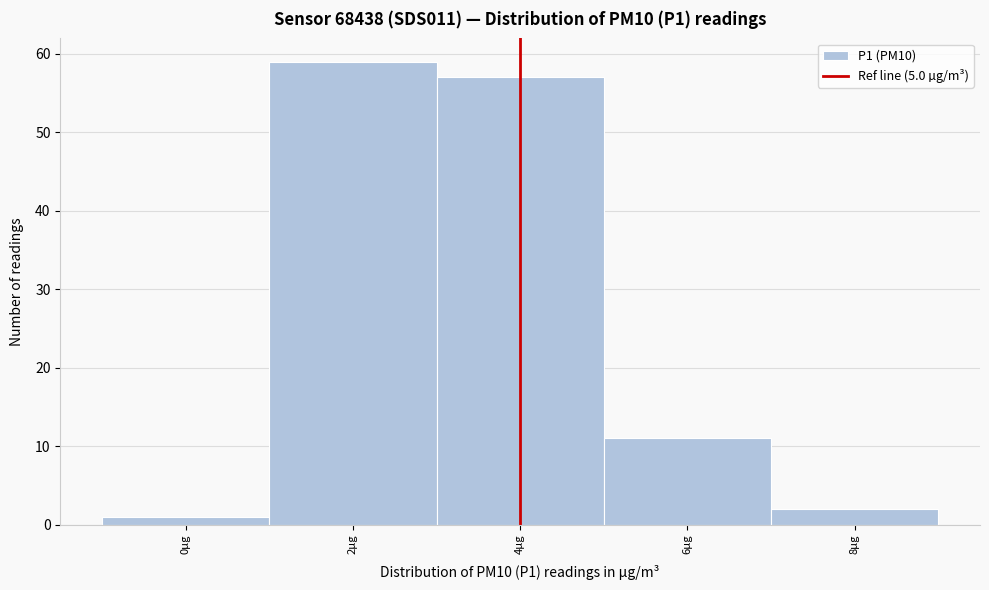

Reading left to right, transcribe all the data shown in this chart.

0µg=1	2µg=59	4µg=57	6µg=11	8µg=2